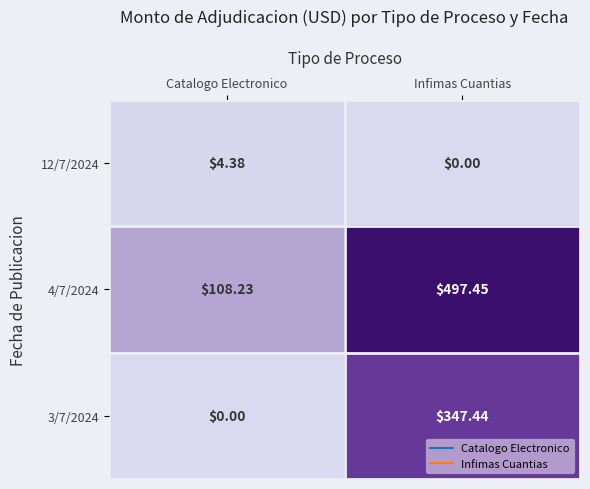

At how many categories does at least one series exceed 208?

1